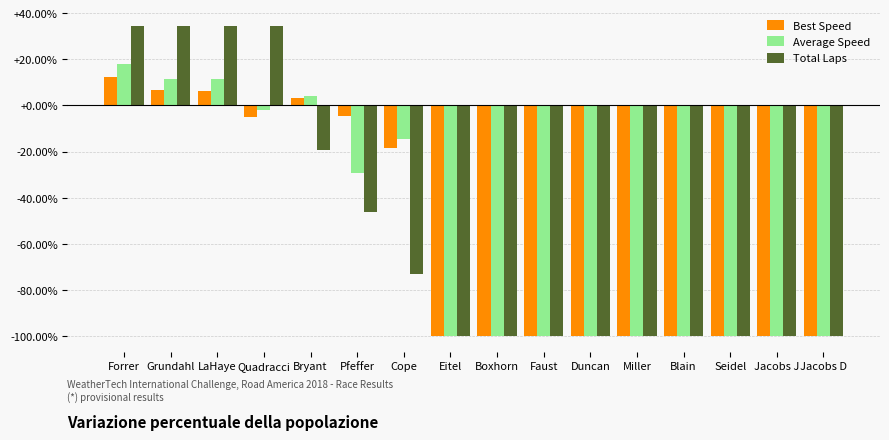

Read the Best Speed value at Miller.

-100.0